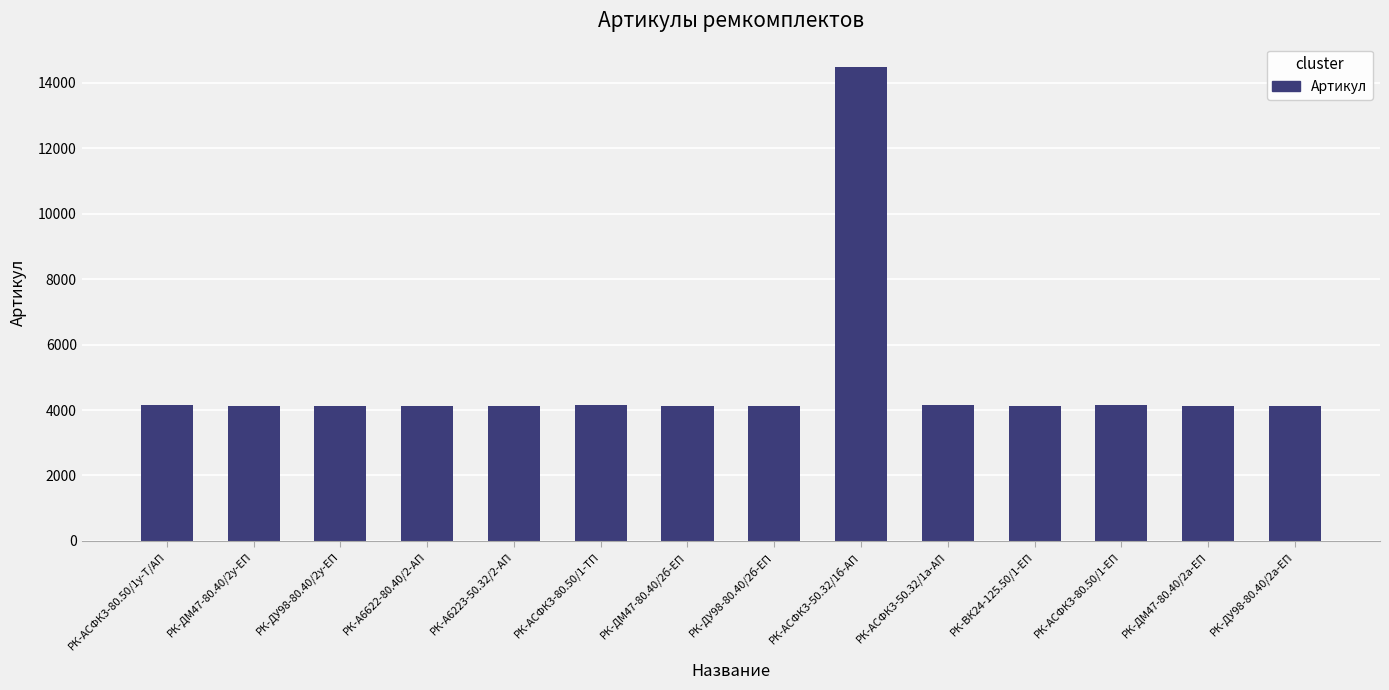

How many bars are there in total?

14